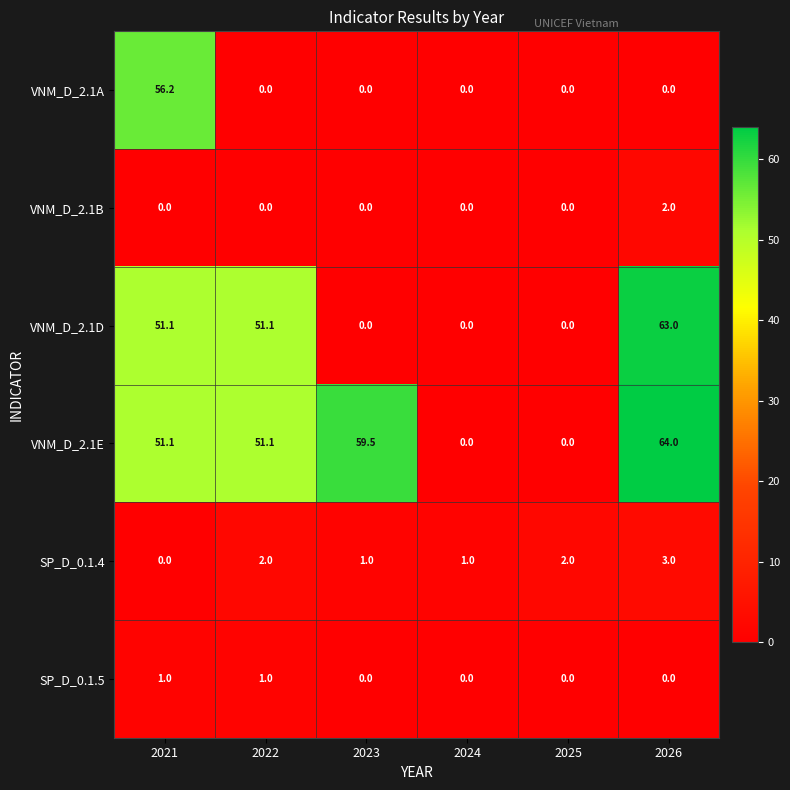

What value does the VNM_D_2.1B series have at 2026?

2.0